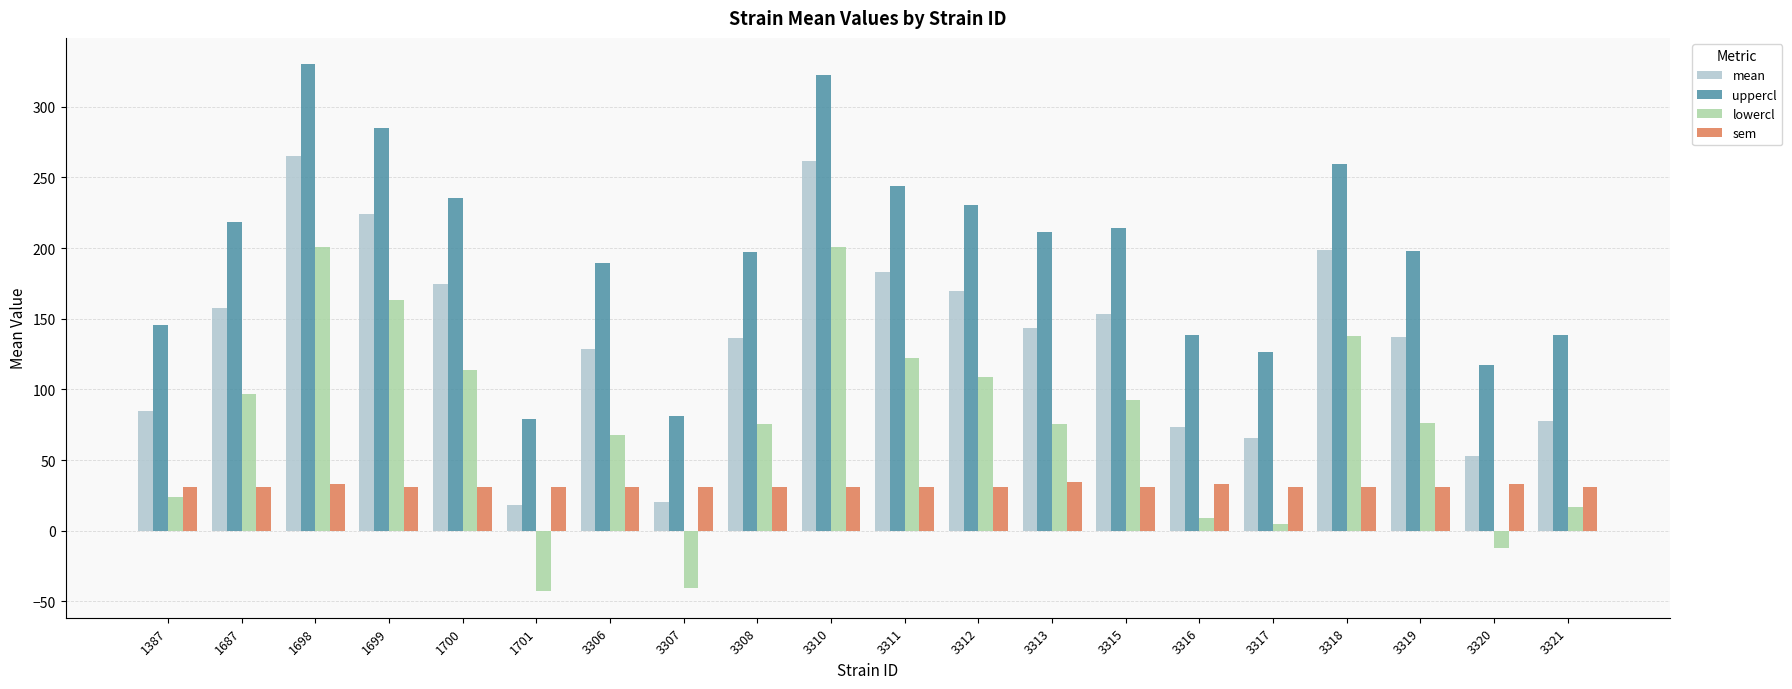

Count the number of categories in the chart.

20